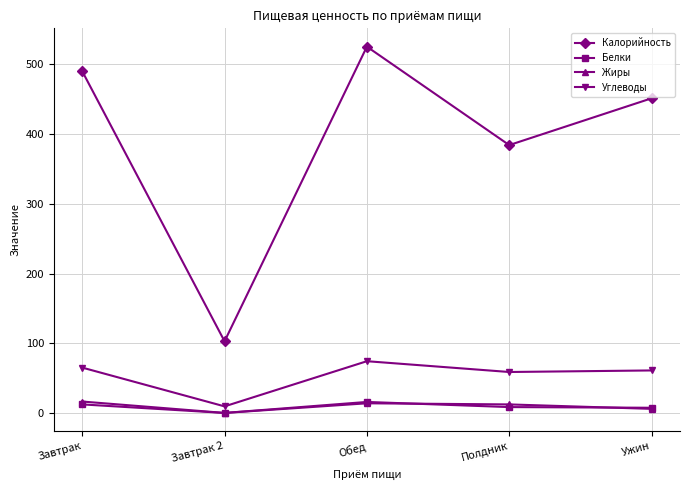

Count the number of categories in the chart.

5